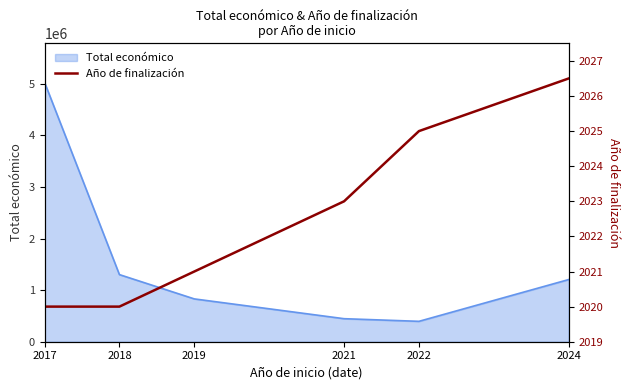

Which category has the lowest value across all series?

2017